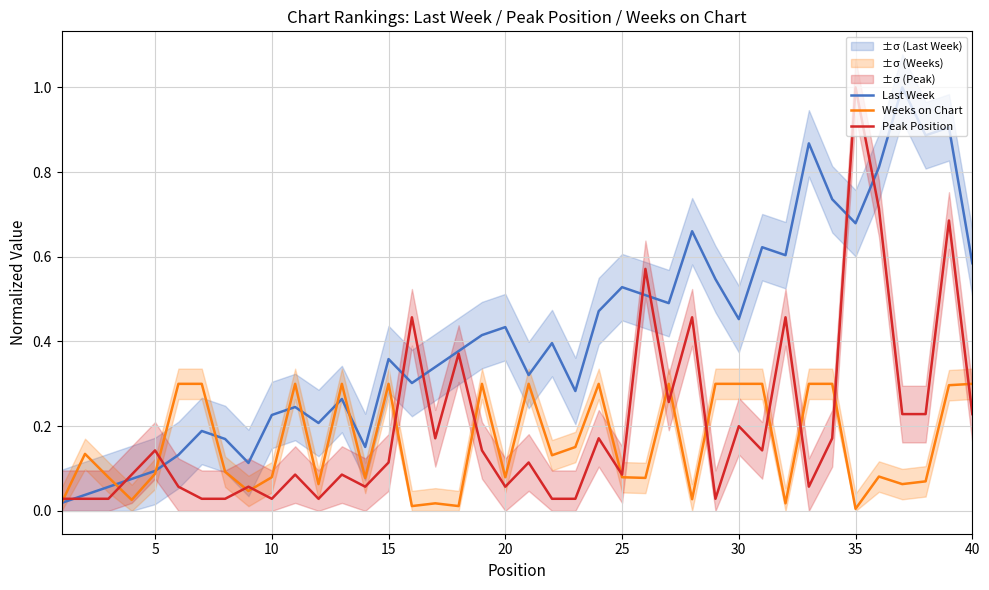

The Last Week series shows 0.2 at 40. True or false?

False